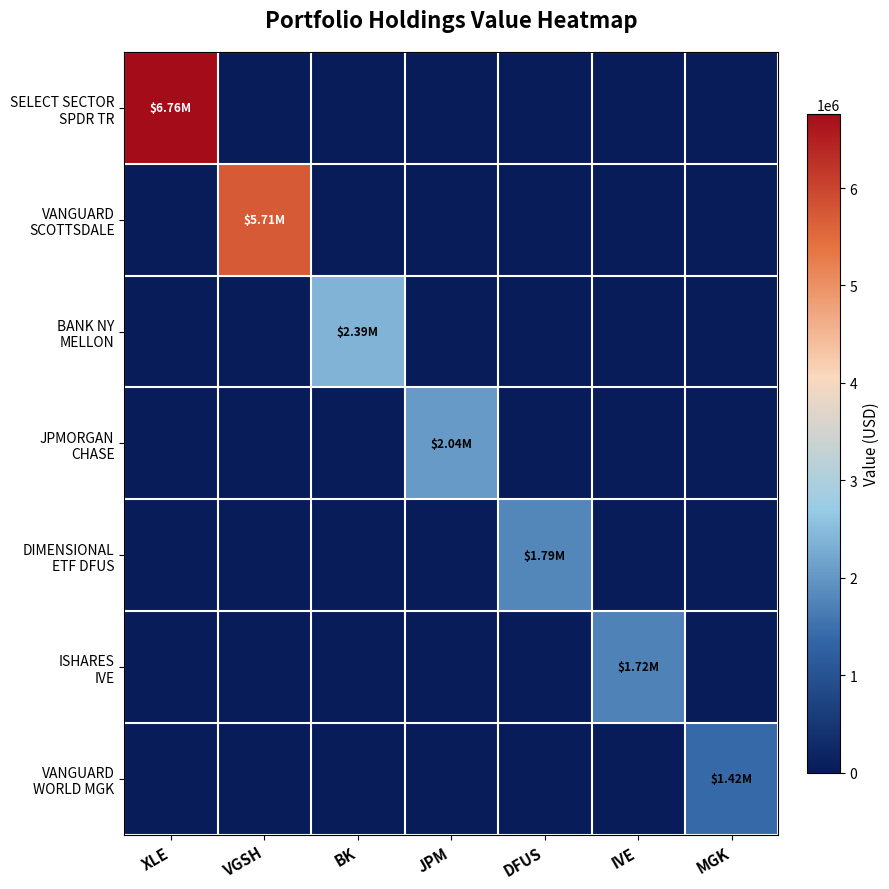

Rank the series at XLE from lowest to highest value.

VANGUARD SCOTTSDALE, BANK NY MELLON, JPMORGAN CHASE, DIMENSIONAL ETF DFUS, ISHARES IVE, VANGUARD WORLD MGK, SELECT SECTOR SPDR TR